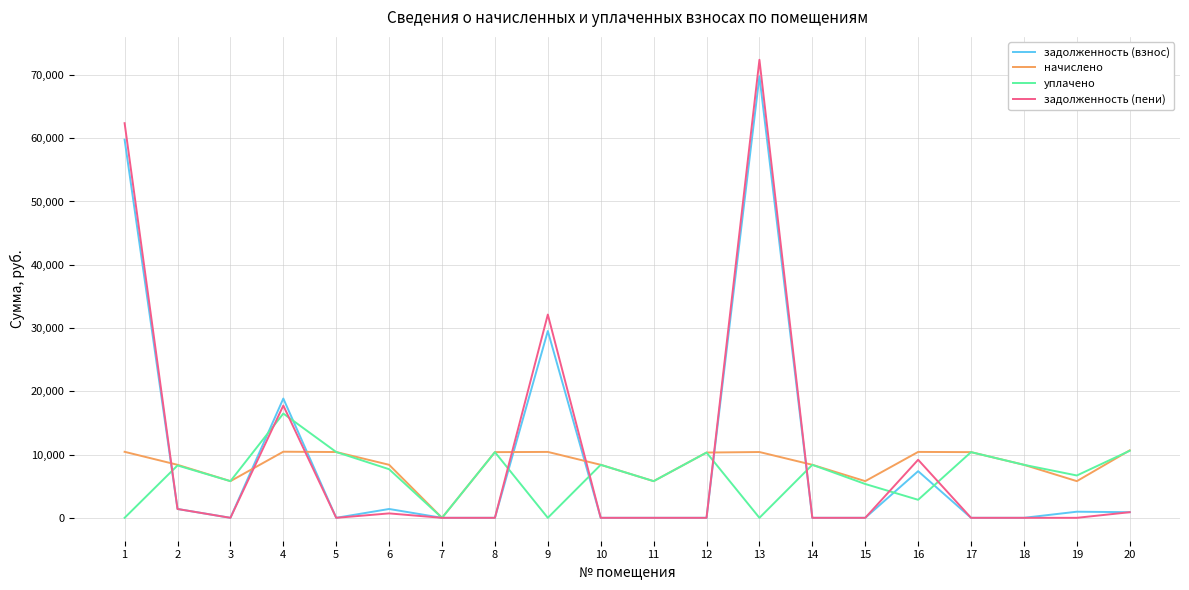

What is the total value across all series at 5?

20799.4